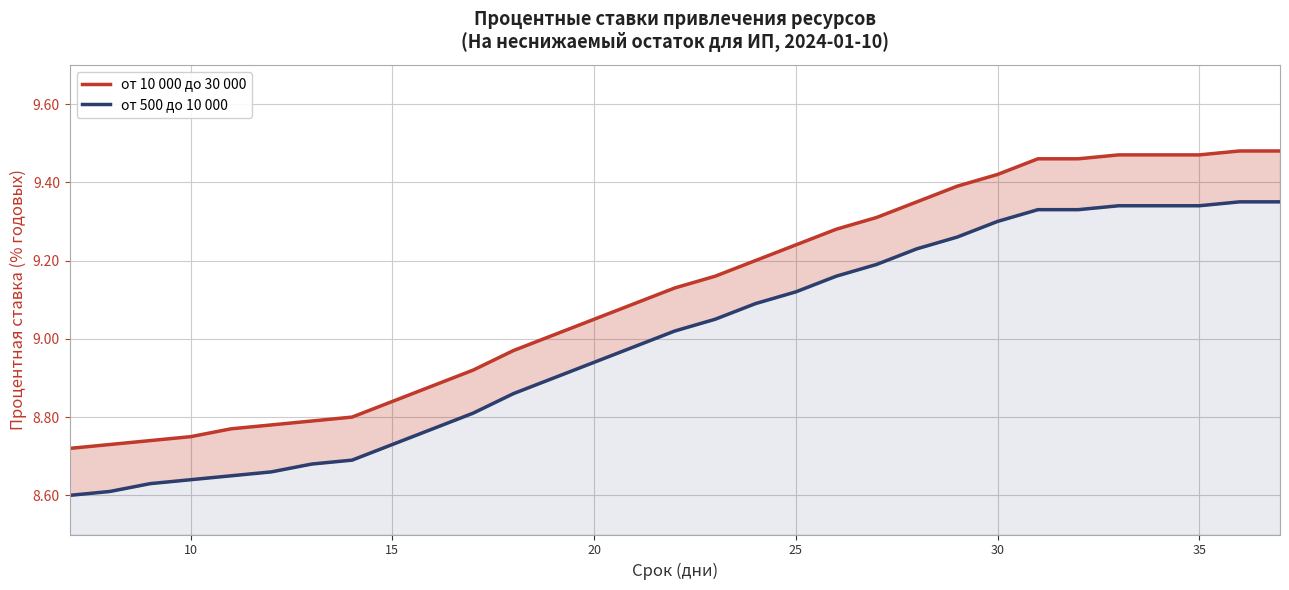

Reading left to right, extract all data points from this chart.

от 10 000 до 30 000: 8.7	8.7	8.7	8.8	8.8	8.8	8.8	8.8	8.8	8.9	8.9	9.0	9.0	9.1	9.1	9.1	9.2	9.2	9.2	9.3	9.3	9.3	9.4	9.4	9.5	9.5	9.5	9.5	9.5	9.5	9.5
от 500 до 10 000: 8.6	8.6	8.6	8.6	8.7	8.7	8.7	8.7	8.7	8.8	8.8	8.9	8.9	8.9	9.0	9.0	9.1	9.1	9.1	9.2	9.2	9.2	9.3	9.3	9.3	9.3	9.3	9.3	9.3	9.3	9.3